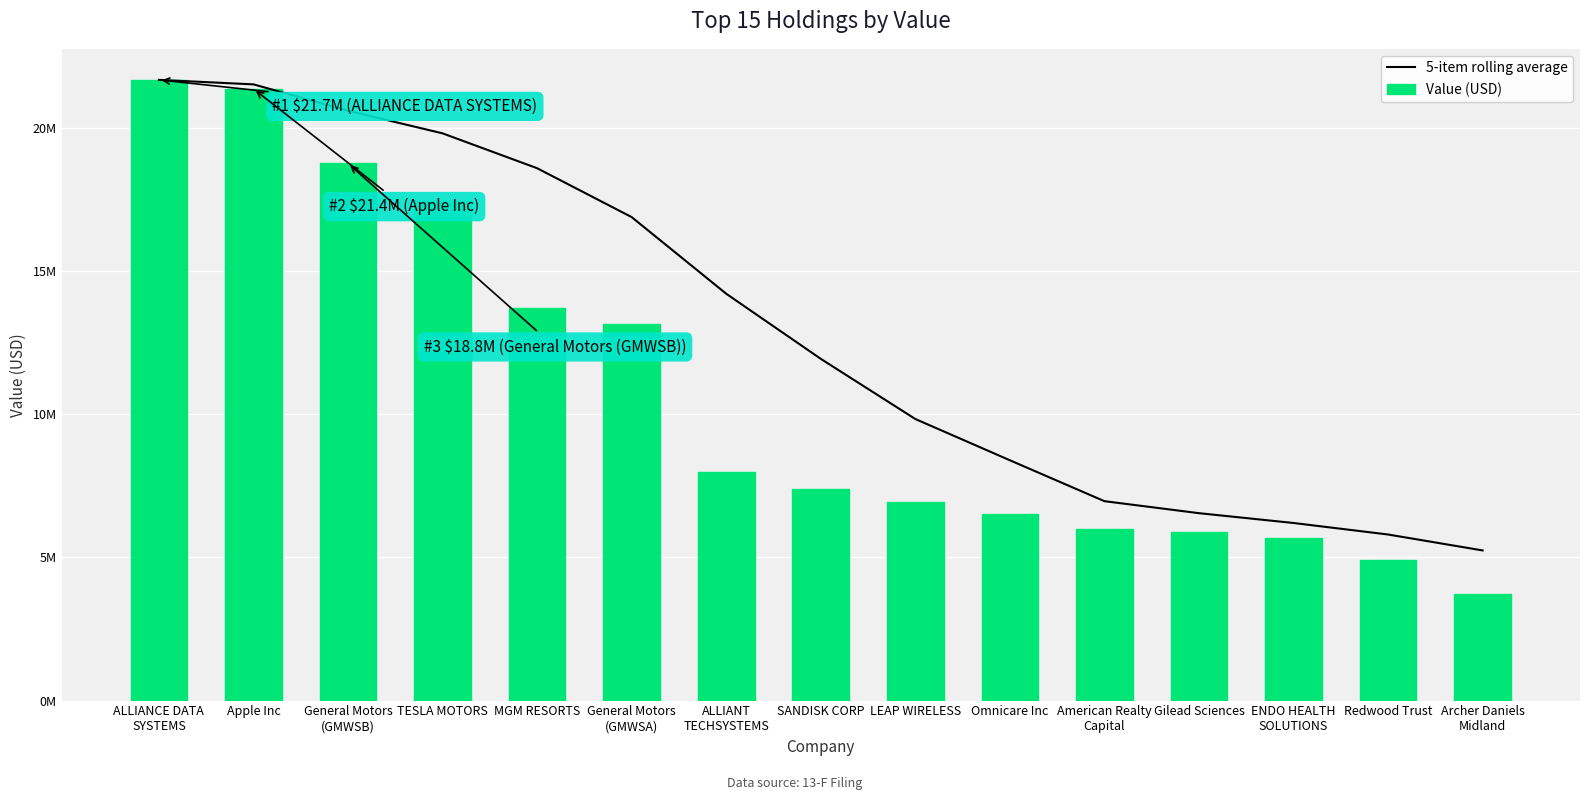

Reading left to right, list all the values displayed in this chart.

5-item rolling average: ALLIANCE DATA
SYSTEMS=21690000.0	Apple Inc=21532500.0	General Motors
(GMWSB)=20611333.3	TESLA MOTORS=19820750.0	MGM RESORTS=18602800.0	General Motors
(GMWSA)=16894200.0	ALLIANT
TECHSYSTEMS=14216800.0	SANDISK CORP=11941800.0	LEAP WIRELESS=9839200.0	Omnicare Inc=8397600.0	American Realty
Capital=6968200.0	Gilead Sciences=6548400.0	ENDO HEALTH
SOLUTIONS=6205800.0	Redwood Trust=5803400.0	Archer Daniels
Midland=5247000.0
Value (USD): ALLIANCE DATA
SYSTEMS=21690000.0	Apple Inc=21375000.0	General Motors
(GMWSB)=18769000.0	TESLA MOTORS=17449000.0	MGM RESORTS=13731000.0	General Motors
(GMWSA)=13147000.0	ALLIANT
TECHSYSTEMS=7988000.0	SANDISK CORP=7394000.0	LEAP WIRELESS=6936000.0	Omnicare Inc=6523000.0	American Realty
Capital=6000000.0	Gilead Sciences=5889000.0	ENDO HEALTH
SOLUTIONS=5681000.0	Redwood Trust=4924000.0	Archer Daniels
Midland=3741000.0